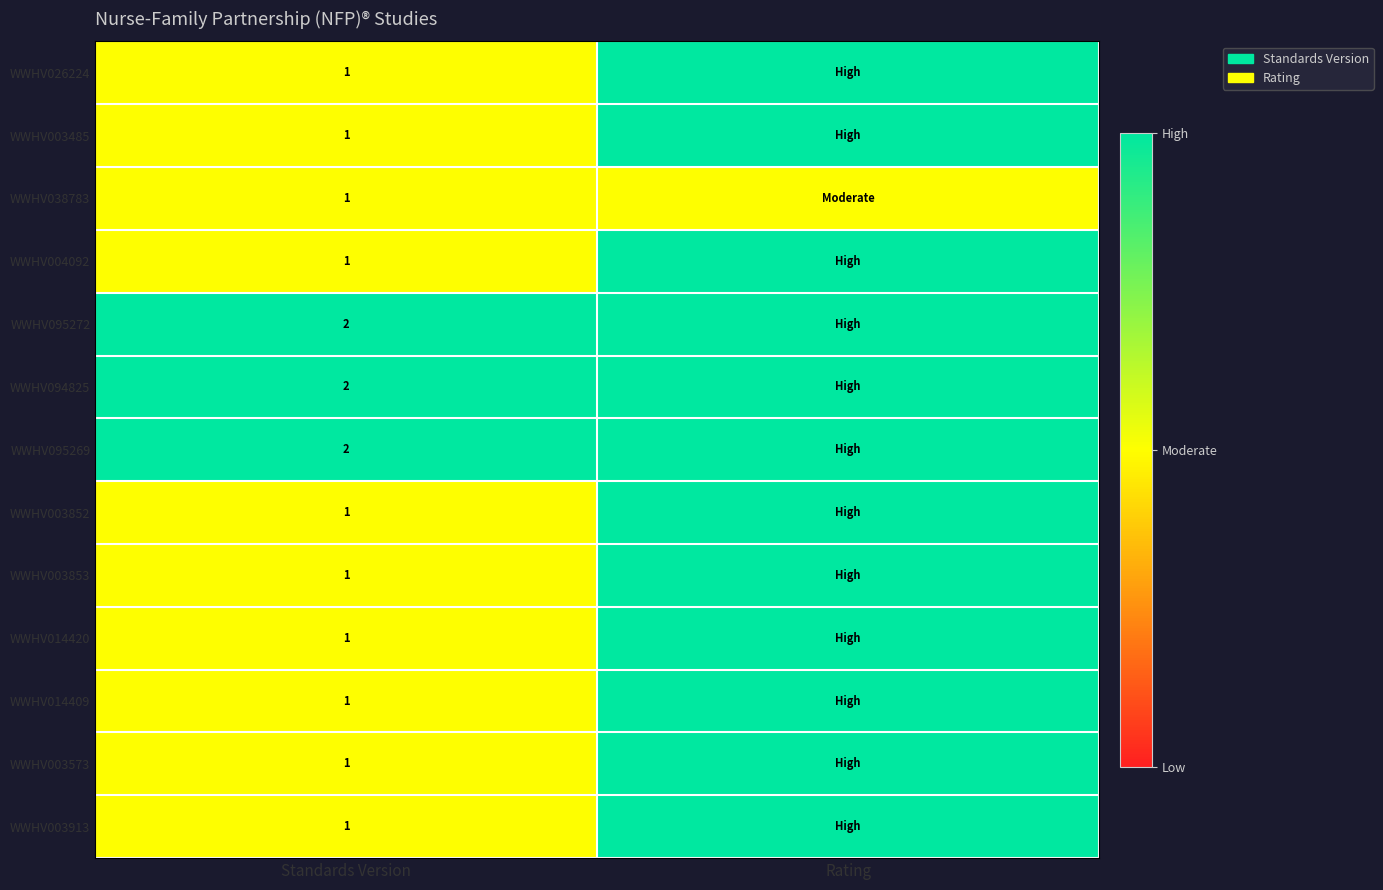

At how many categories does at least one series exceed 1?

2